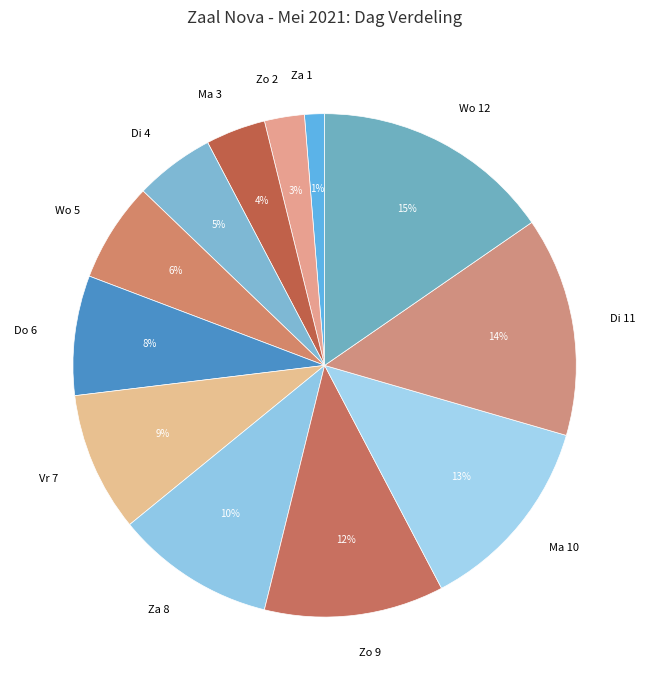

Do Vr 7 and Ma 10 together represent more than half of the pie?

No